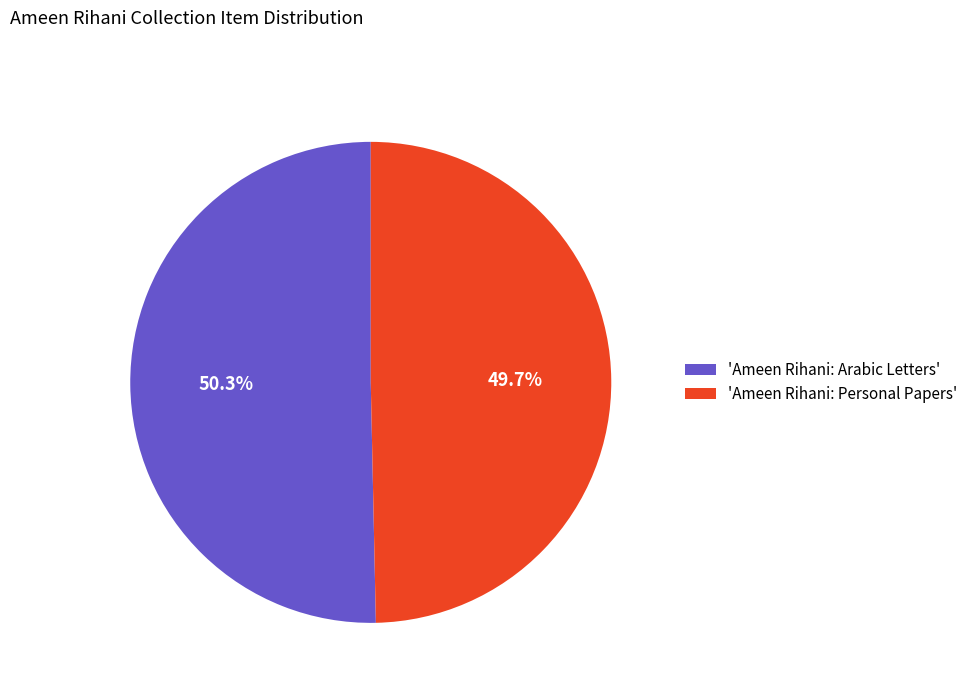

Which slice represents more than half of the pie?

'Ameen Rihani: Arabic Letters'